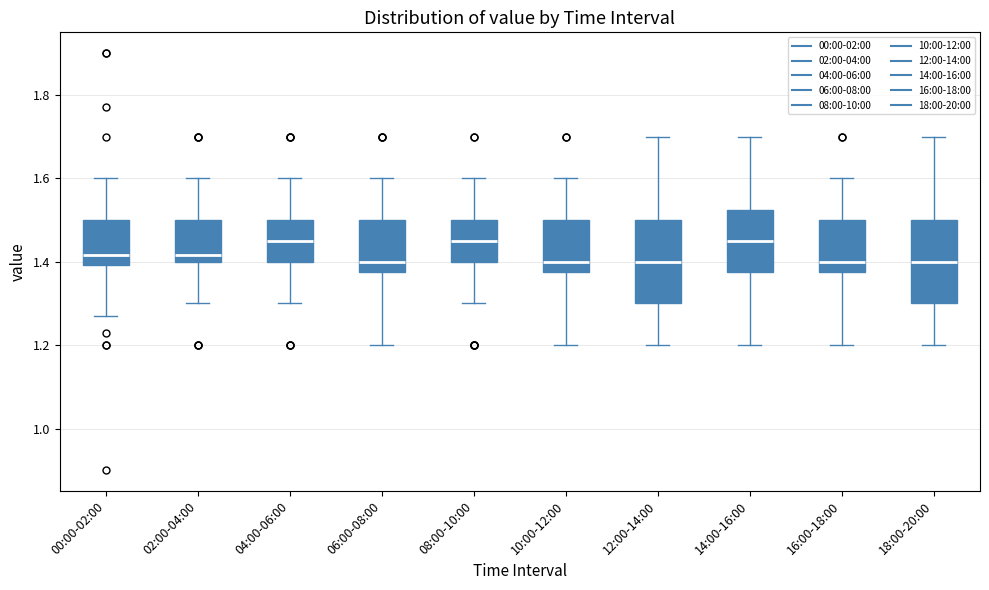

Reading left to right, transcribe this box plot: for each box, give where its median line is, the range the box spans, and where its two whiskers end, as read against the y-axis. The values are not printed on the chart, so give them approximately, as read against the axis.

00:00-02:00: median 1.42, box 1.40 to 1.50, whiskers 1.28 to 1.60
02:00-04:00: median 1.42, box 1.40 to 1.50, whiskers 1.30 to 1.60
04:00-06:00: median 1.46, box 1.40 to 1.50, whiskers 1.30 to 1.60
06:00-08:00: median 1.40, box 1.38 to 1.50, whiskers 1.20 to 1.60
08:00-10:00: median 1.46, box 1.40 to 1.50, whiskers 1.30 to 1.60
10:00-12:00: median 1.40, box 1.38 to 1.50, whiskers 1.20 to 1.60
12:00-14:00: median 1.40, box 1.30 to 1.50, whiskers 1.20 to 1.70
14:00-16:00: median 1.46, box 1.38 to 1.52, whiskers 1.20 to 1.70
16:00-18:00: median 1.40, box 1.38 to 1.50, whiskers 1.20 to 1.60
18:00-20:00: median 1.40, box 1.30 to 1.50, whiskers 1.20 to 1.70